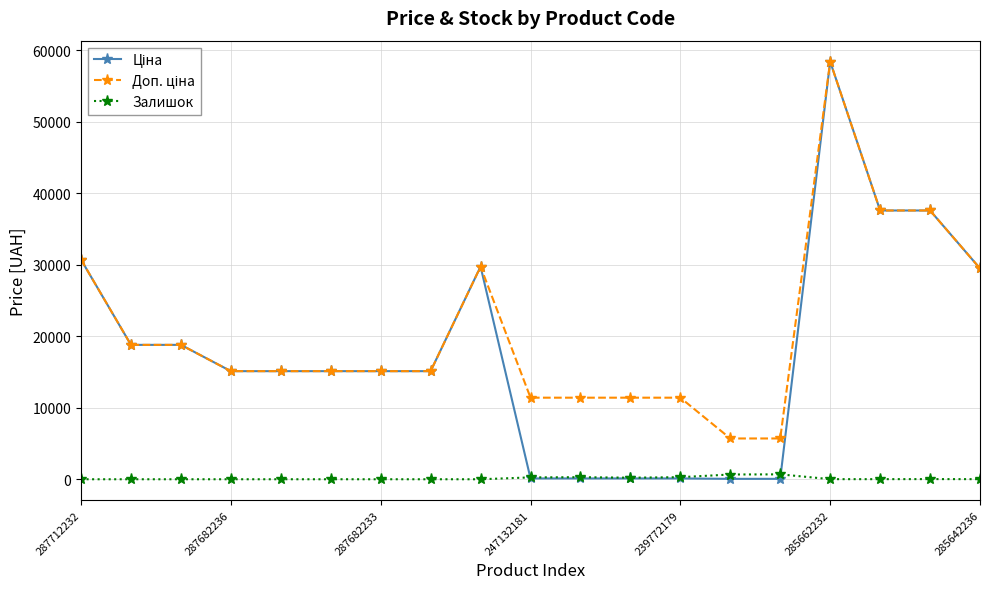

What is the greatest value displayed?

58426.5